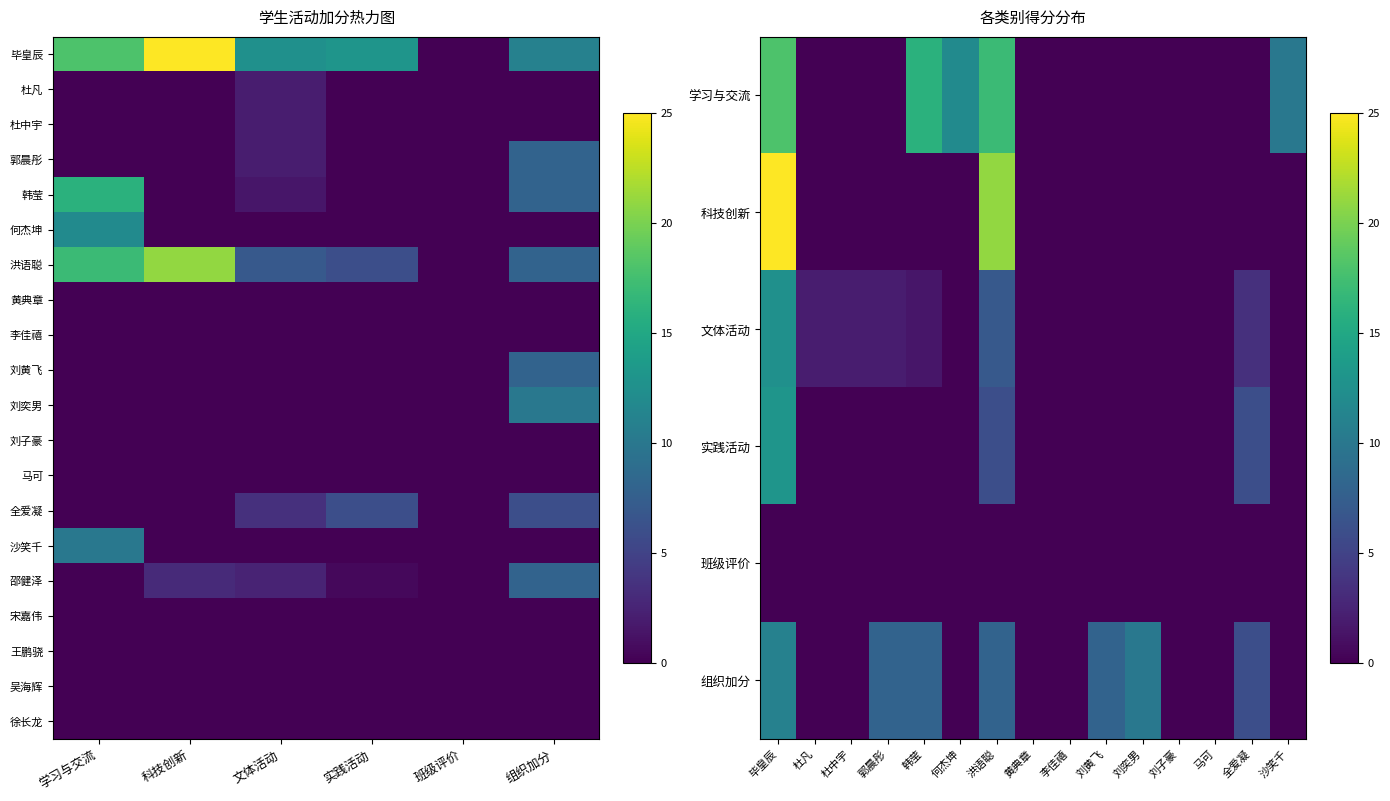

Which category has the lowest value across all series?

班级评价